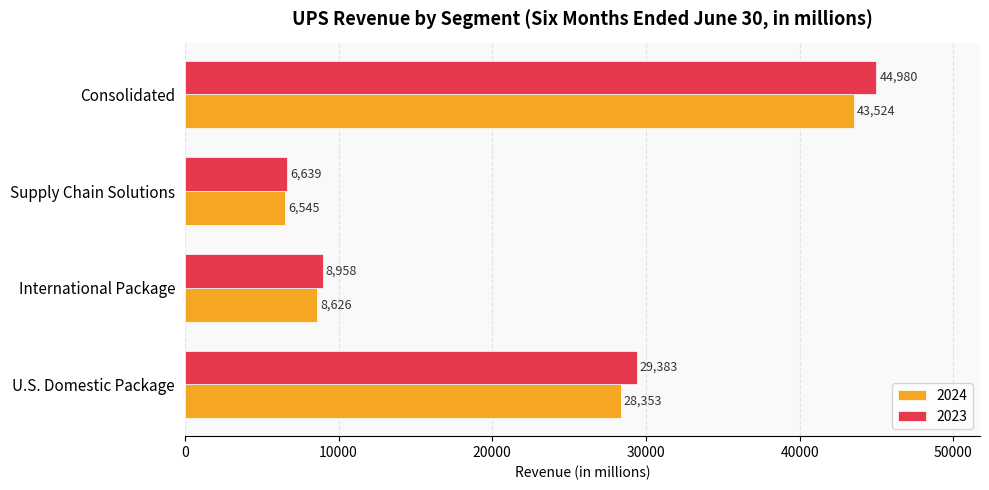

What is the difference between the 2023 values at U.S. Domestic Package and International Package?

20425